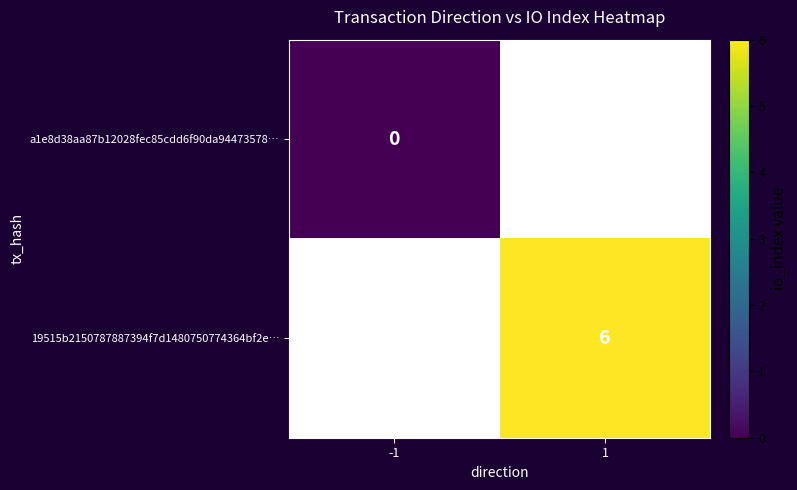

Is the value of 19515b2150787887394f7d1480750774364bf2e… at 1 greater than the value of a1e8d38aa87b12028fec85cdd6f90da94473578… at -1?

Yes